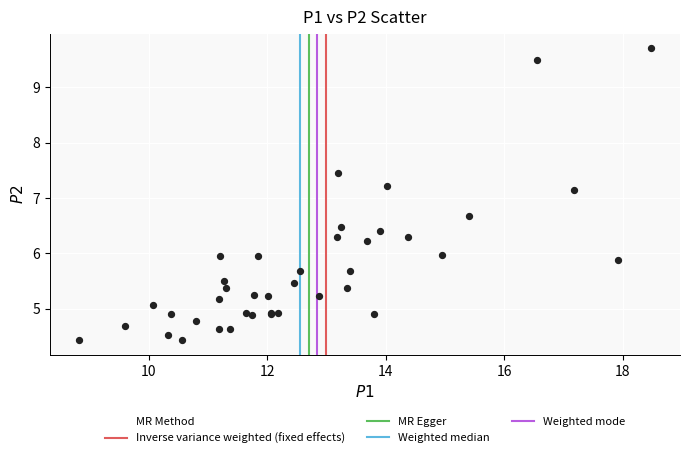

What Y value in the scatter plot is closest to 7?

7.2